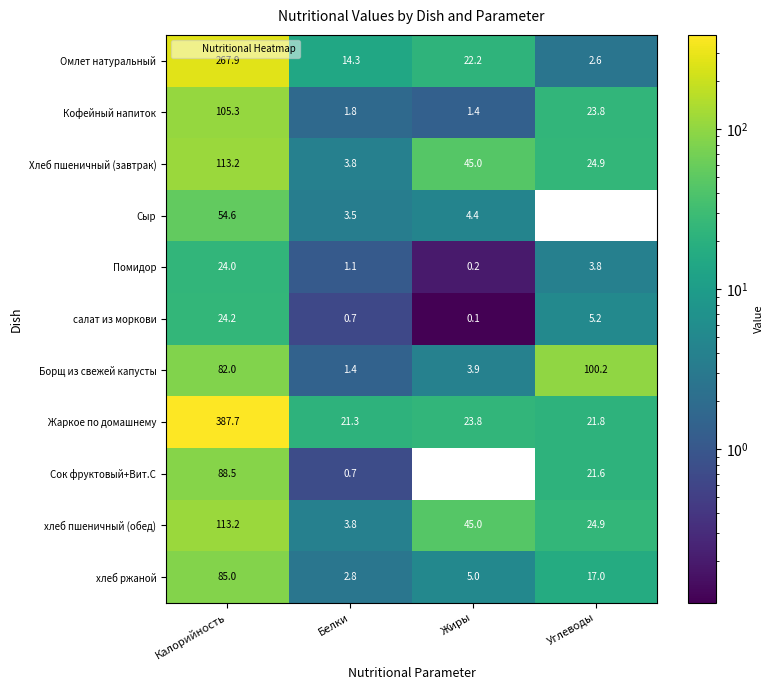

Is the value of хлеб пшеничный (обед) at Углеводы greater than the value of Сыр at Жиры?

Yes